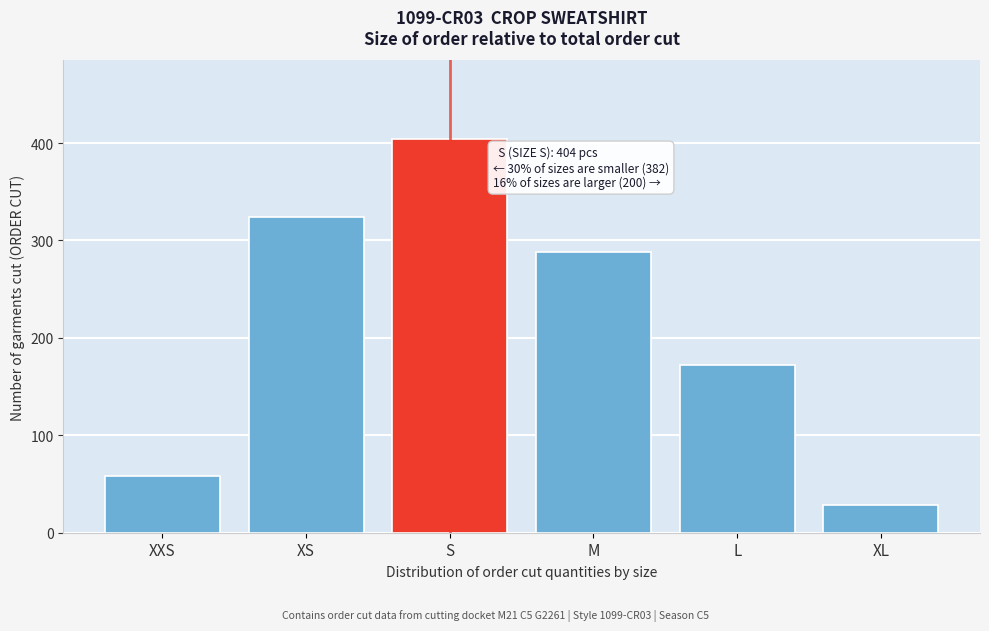

Reading right to left, extract all data points from this chart.

28	172	288	404	324	58